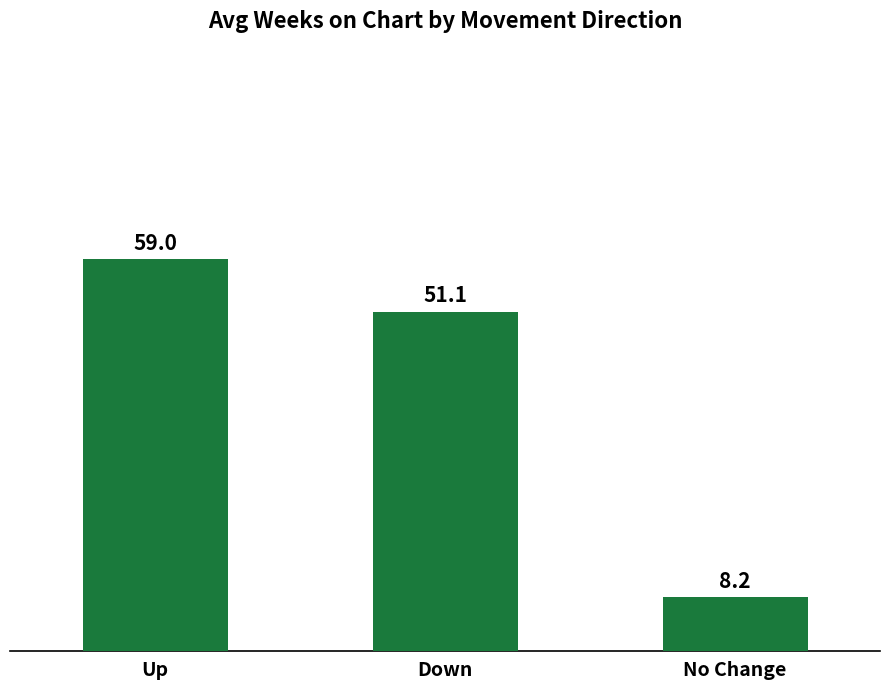

Reading left to right, what are all the values shown in this chart?

Up=59.0	Down=51.1	No Change=8.2